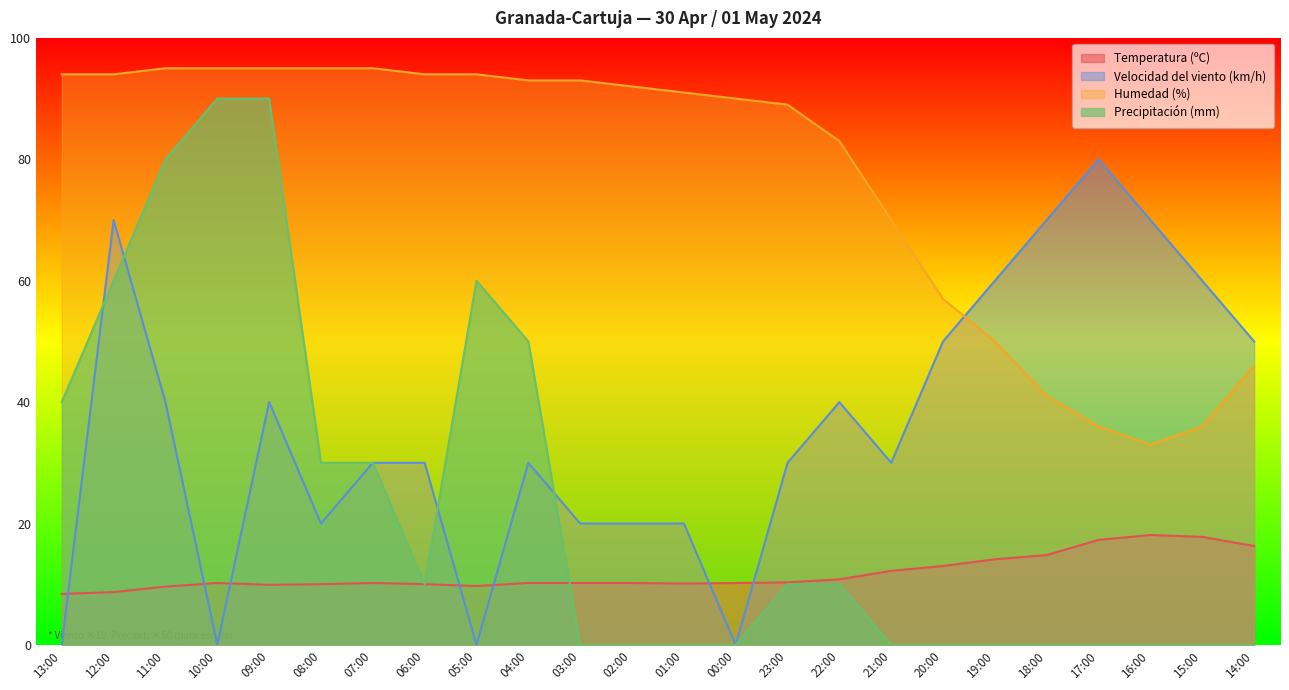

Reading left to right, transcribe all the data shown in this chart.

Temperatura (ºC): 13:00=8.4	12:00=8.7	11:00=9.6	10:00=10.2	09:00=9.9	08:00=10.0	07:00=10.2	06:00=10.0	05:00=9.7	04:00=10.2	03:00=10.2	02:00=10.2	01:00=10.1	00:00=10.2	23:00=10.3	22:00=10.8	21:00=12.2	20:00=13.0	19:00=14.1	18:00=14.8	17:00=17.3	16:00=18.1	15:00=17.8	14:00=16.3
Velocidad del viento (km/h): 13:00=0.0	12:00=70.0	11:00=40.0	10:00=0.0	09:00=40.0	08:00=20.0	07:00=30.0	06:00=30.0	05:00=0.0	04:00=30.0	03:00=20.0	02:00=20.0	01:00=20.0	00:00=0.0	23:00=30.0	22:00=40.0	21:00=30.0	20:00=50.0	19:00=60.0	18:00=70.0	17:00=80.0	16:00=70.0	15:00=60.0	14:00=50.0
Humedad (%): 13:00=94.0	12:00=94.0	11:00=95.0	10:00=95.0	09:00=95.0	08:00=95.0	07:00=95.0	06:00=94.0	05:00=94.0	04:00=93.0	03:00=93.0	02:00=92.0	01:00=91.0	00:00=90.0	23:00=89.0	22:00=83.0	21:00=70.0	20:00=57.0	19:00=50.0	18:00=41.0	17:00=36.0	16:00=33.0	15:00=36.0	14:00=46.0
Precipitación (mm): 13:00=40.0	12:00=60.0	11:00=80.0	10:00=90.0	09:00=90.0	08:00=30.0	07:00=30.0	06:00=10.0	05:00=60.0	04:00=50.0	03:00=0.0	02:00=0.0	01:00=0.0	00:00=0.0	23:00=10.0	22:00=10.0	21:00=0.0	20:00=0.0	19:00=0.0	18:00=0.0	17:00=0.0	16:00=0.0	15:00=0.0	14:00=0.0